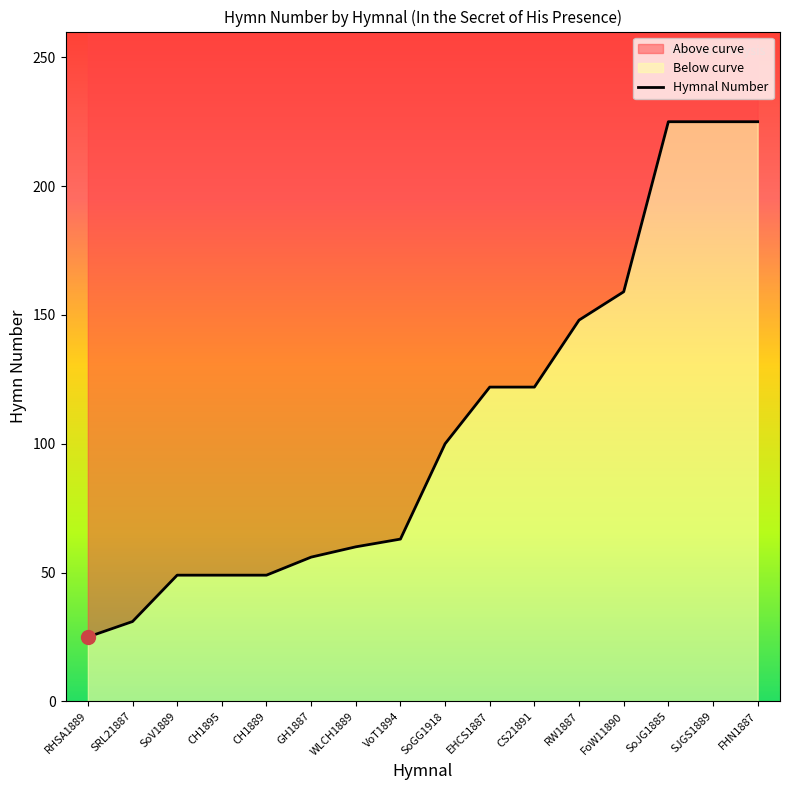

The value at RHSA1889 is 33. True or false?

False